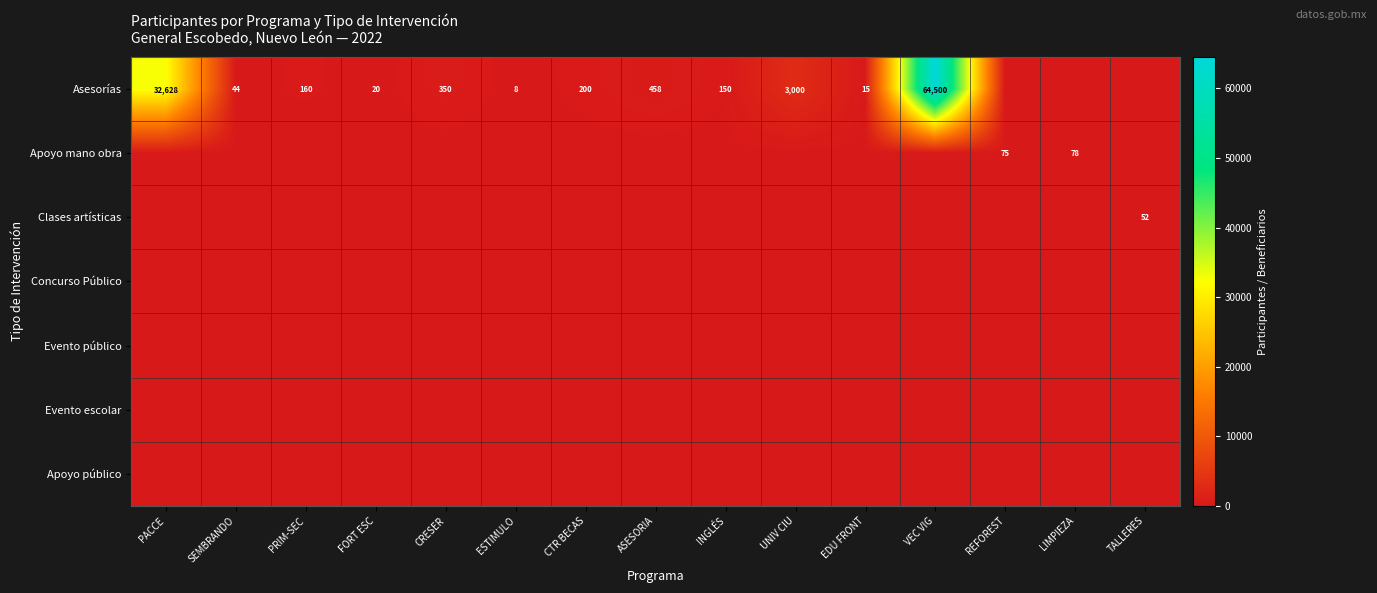

At how many categories does at least one series exceed 61467?

1